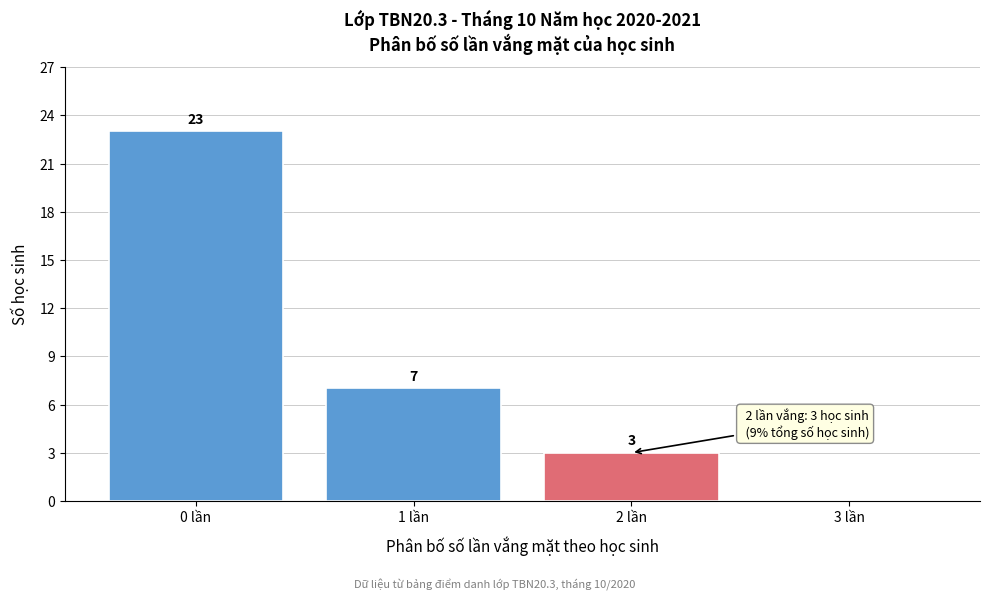

Over which range of the x-axis is the bar tallest?

-0.5 to 0.5